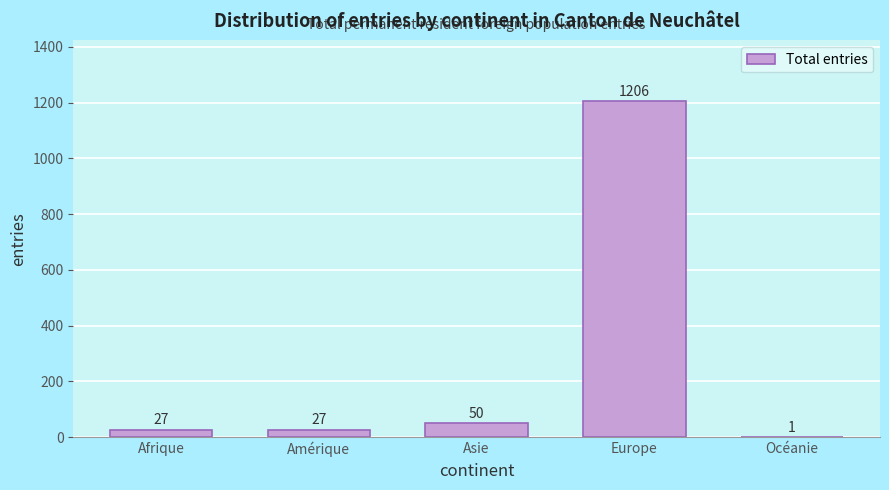

Reading left to right, what are all the values shown in this chart?

Afrique=27	Amérique=27	Asie=50	Europe=1206	Océanie=1